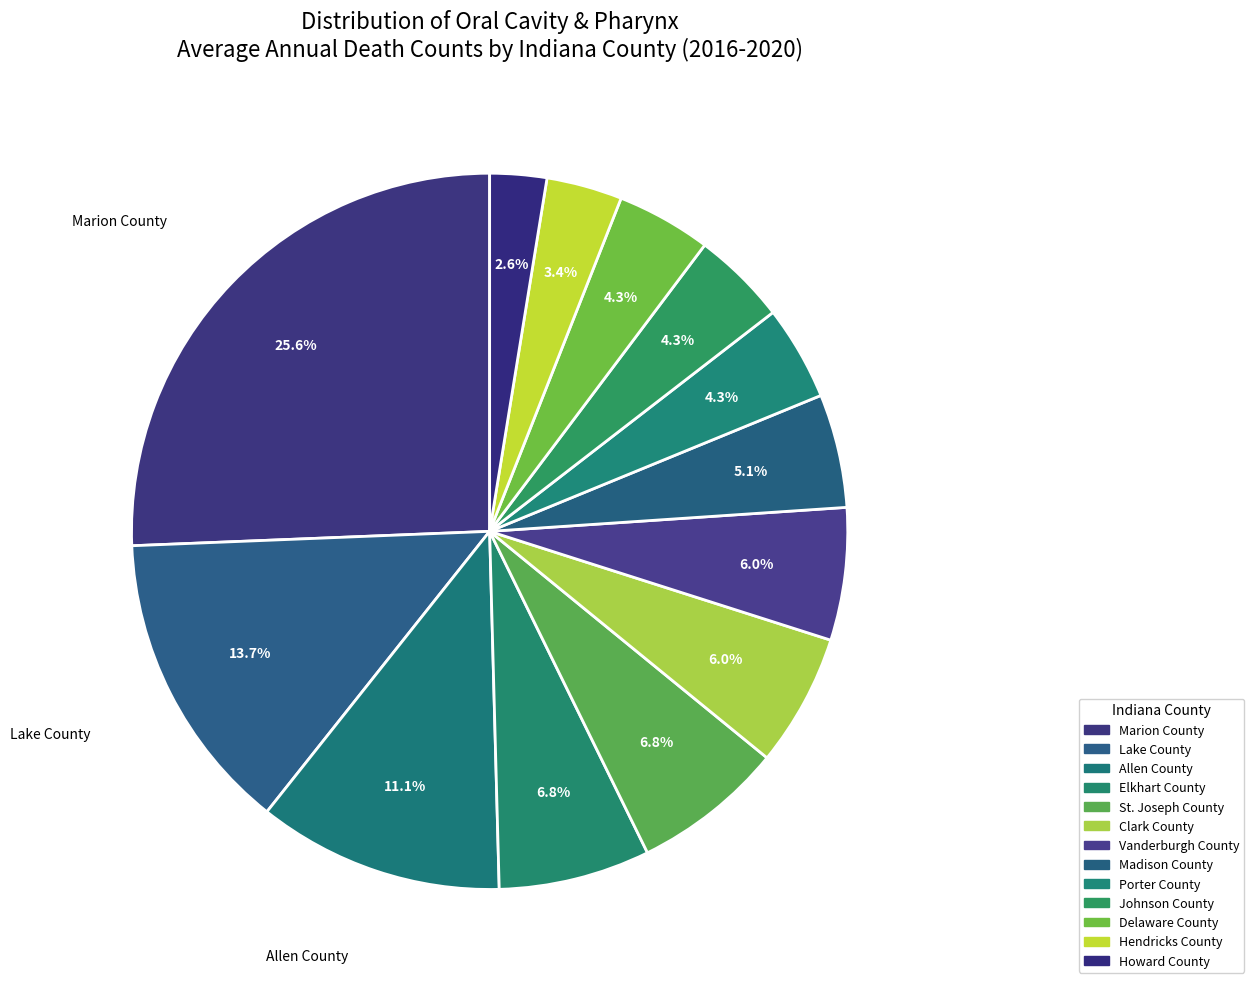

What is the largest slice in the pie chart?

Marion County